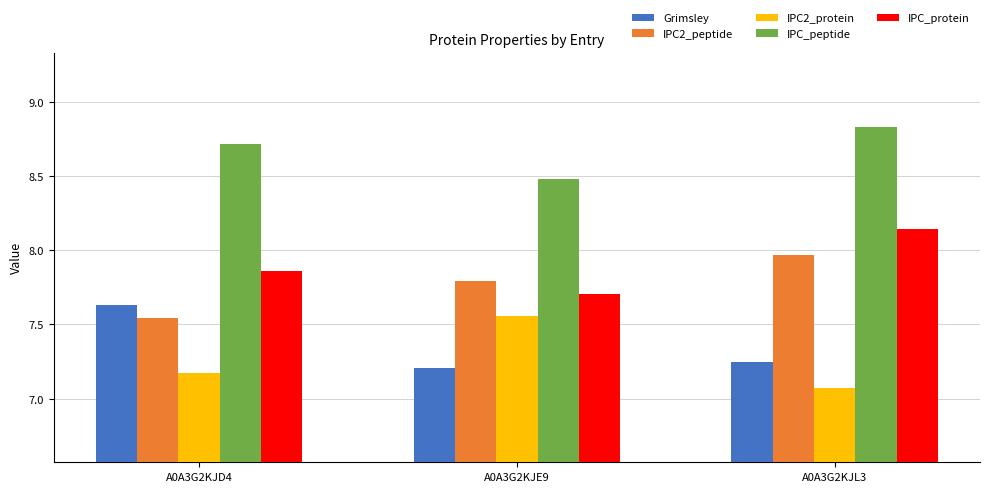

At which category does the chart reach its peak across all series?

A0A3G2KJL3